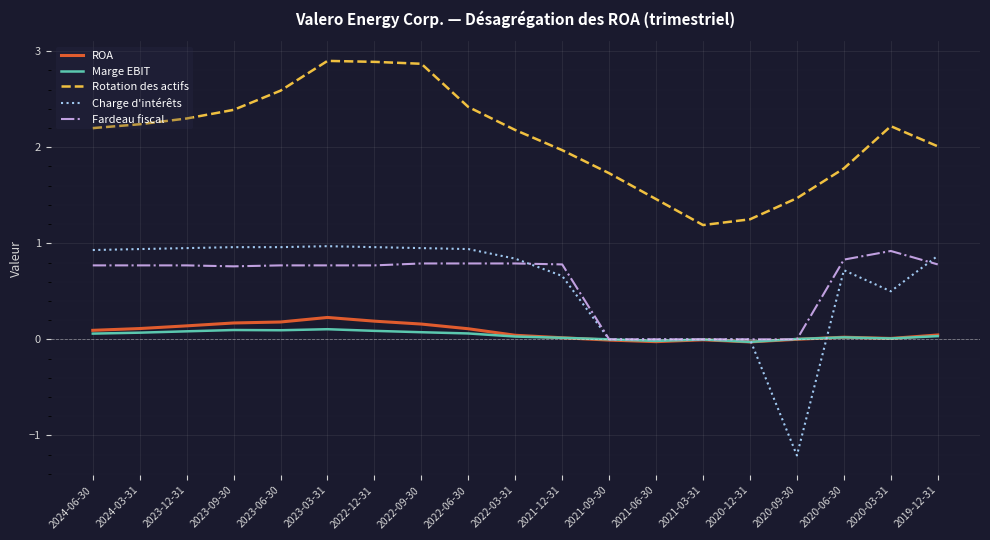

At how many categories does at least one series exceed 0?

19